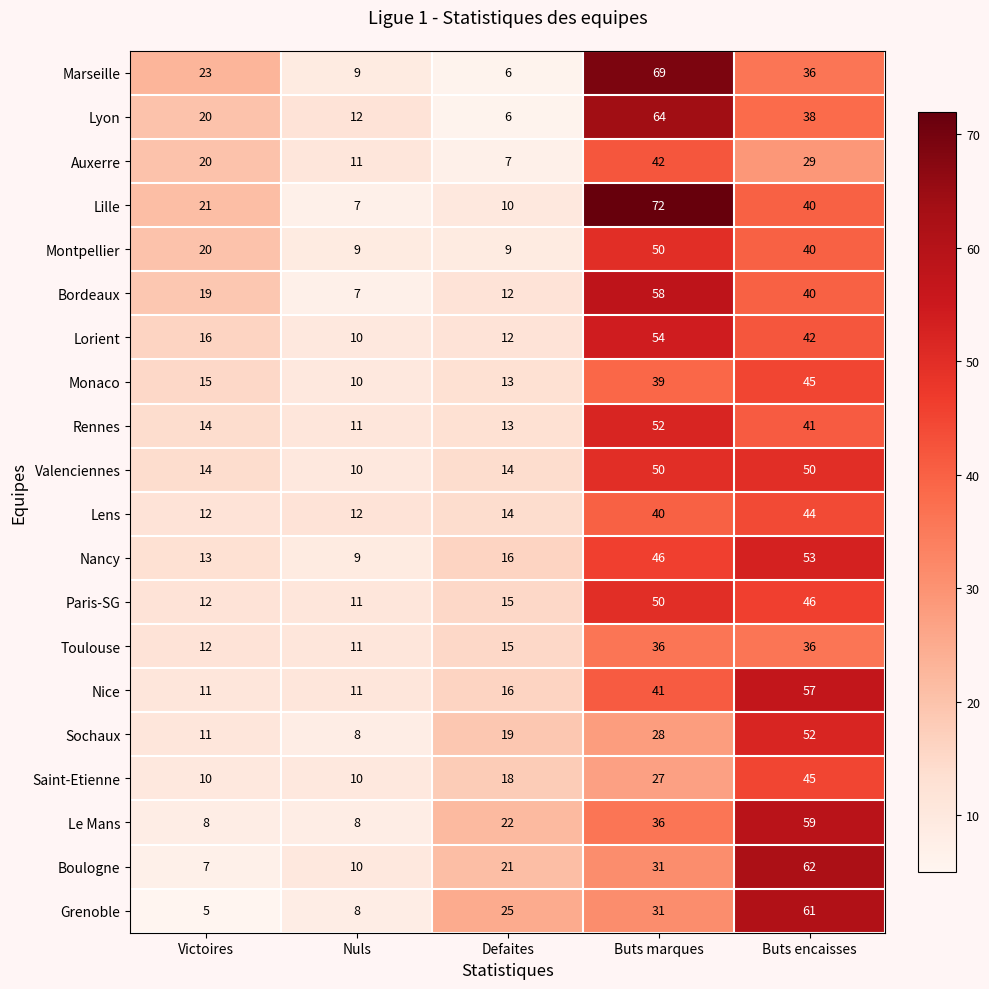

Count the number of data series in this chart.

20